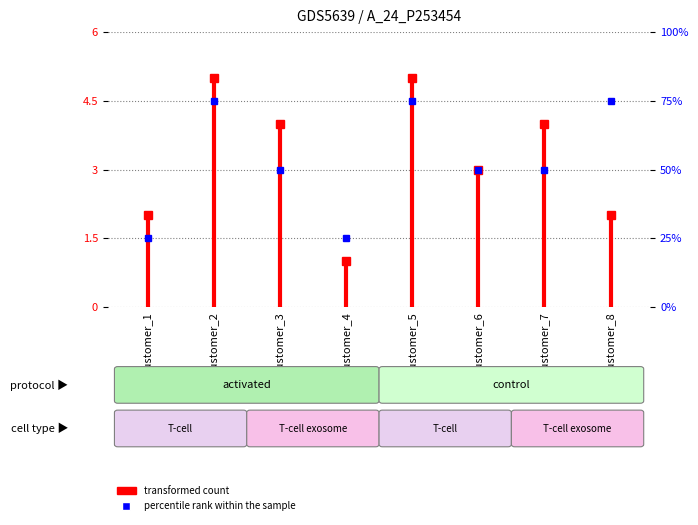

Which has a higher value, customer_1 or customer_1?

customer_1